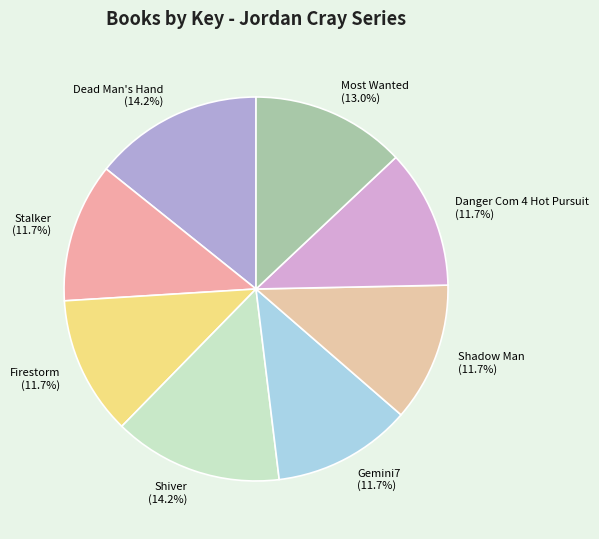

Does Most Wanted represent more than half of the total?

No